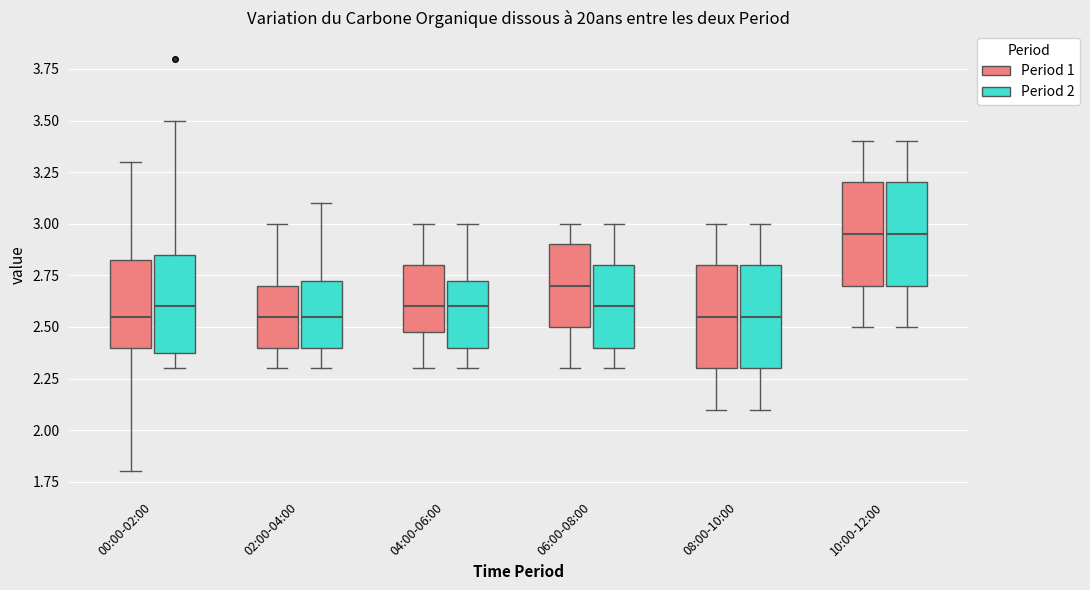

Where does the upper whisker of the box for 10:00-12:00 (Period 1) end on the y-axis? The values are not printed on the chart, so give them approximately, as read against the axis.

3.40